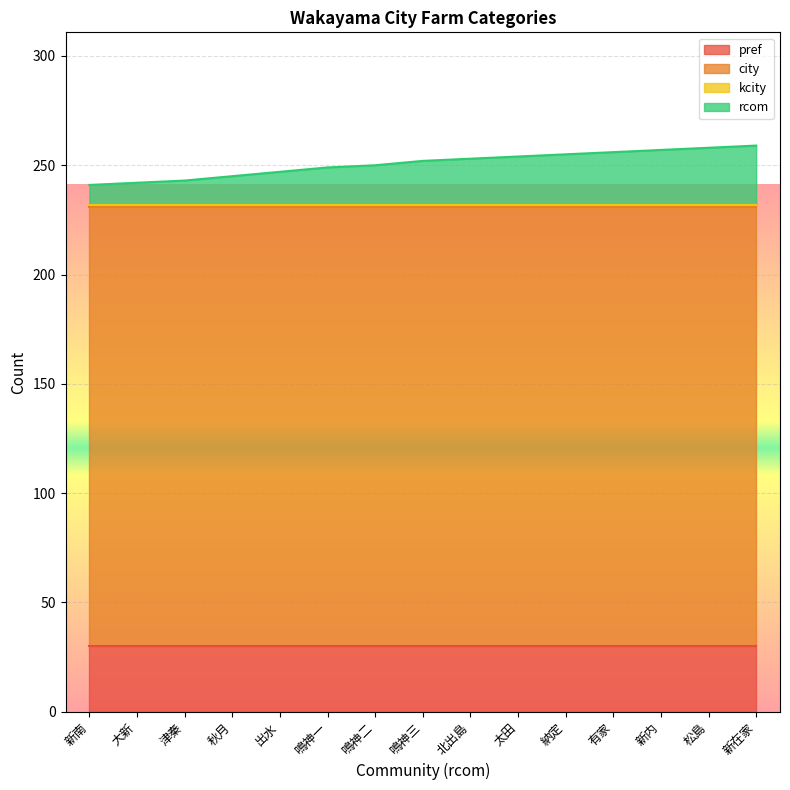

What is the highest value of the pref series?

30